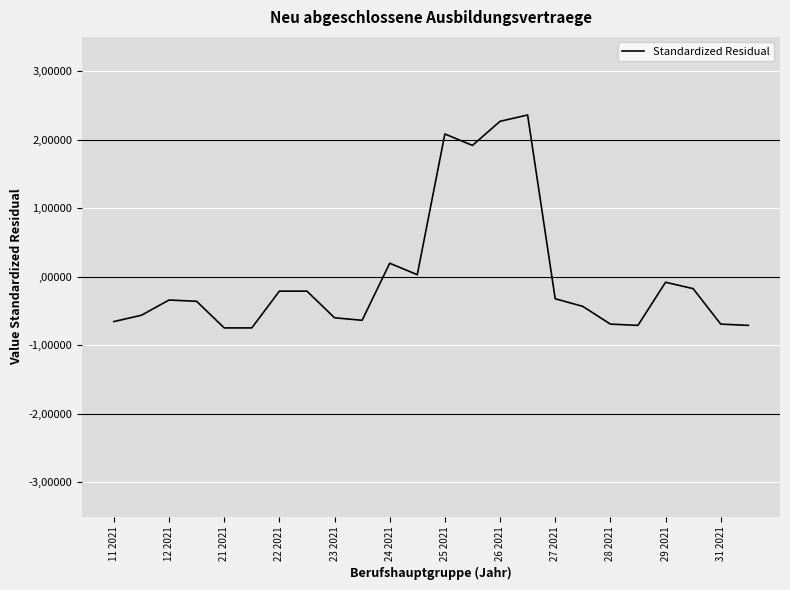

Does the chart have visible grid lines?

Yes